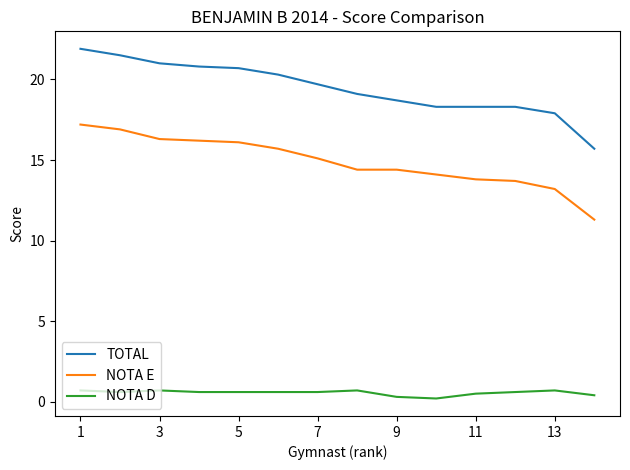

List the series in order of their overall mean, lowest first.

NOTA D, NOTA E, TOTAL